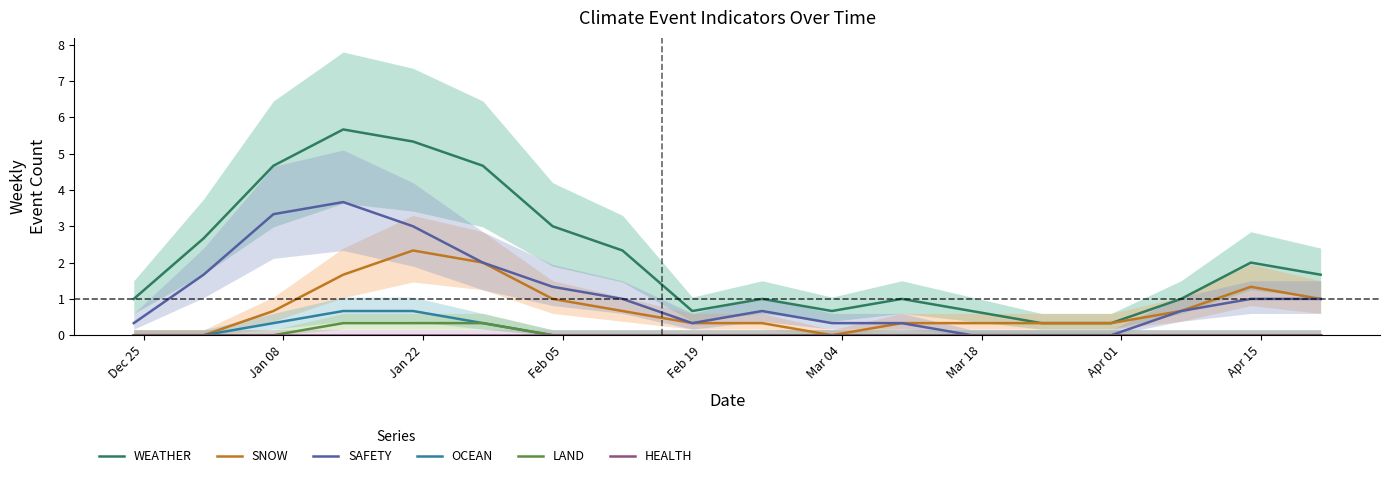

True or false: HEALTH and SNOW cross at least once.

False